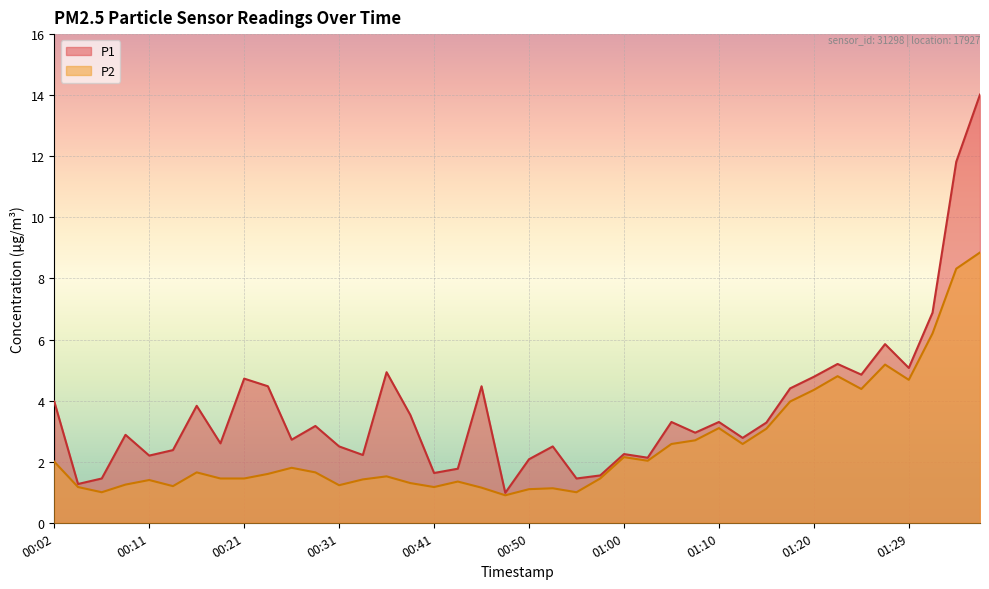

Reading left to right, transcribe all the data shown in this chart.

P1: 00:02=4.0	00:04=1.3	00:07=1.4	00:09=2.9	00:11=2.2	00:14=2.4	00:16=3.8	00:19=2.6	00:21=4.7	00:23=4.5	00:26=2.7	00:28=3.2	00:31=2.5	00:33=2.2	00:36=4.9	00:38=3.5	00:41=1.6	00:43=1.8	00:45=4.5	00:48=1.0	00:50=2.1	00:53=2.5	00:55=1.4	00:58=1.6	01:00=2.2	01:02=2.1	01:05=3.3	01:07=3.0	01:10=3.3	01:12=2.8	01:15=3.3	01:17=4.4	01:20=4.8	01:22=5.2	01:25=4.8	01:27=5.8	01:29=5.1	01:32=6.9	01:34=11.8	01:37=14.0
P2: 00:02=2.0	00:04=1.2	00:07=1.0	00:09=1.2	00:11=1.4	00:14=1.2	00:16=1.6	00:19=1.4	00:21=1.4	00:23=1.6	00:26=1.8	00:28=1.6	00:31=1.2	00:33=1.4	00:36=1.5	00:38=1.3	00:41=1.2	00:43=1.4	00:45=1.1	00:48=0.9	00:50=1.1	00:53=1.1	00:55=1.0	00:58=1.4	01:00=2.1	01:02=2.0	01:05=2.6	01:07=2.7	01:10=3.1	01:12=2.6	01:15=3.1	01:17=4.0	01:20=4.3	01:22=4.8	01:25=4.4	01:27=5.2	01:29=4.7	01:32=6.2	01:34=8.3	01:37=8.8